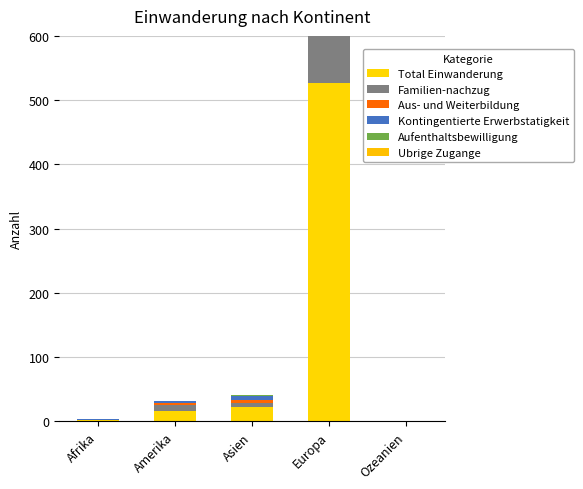

Which series has the largest total across all categories?

Total Einwanderung